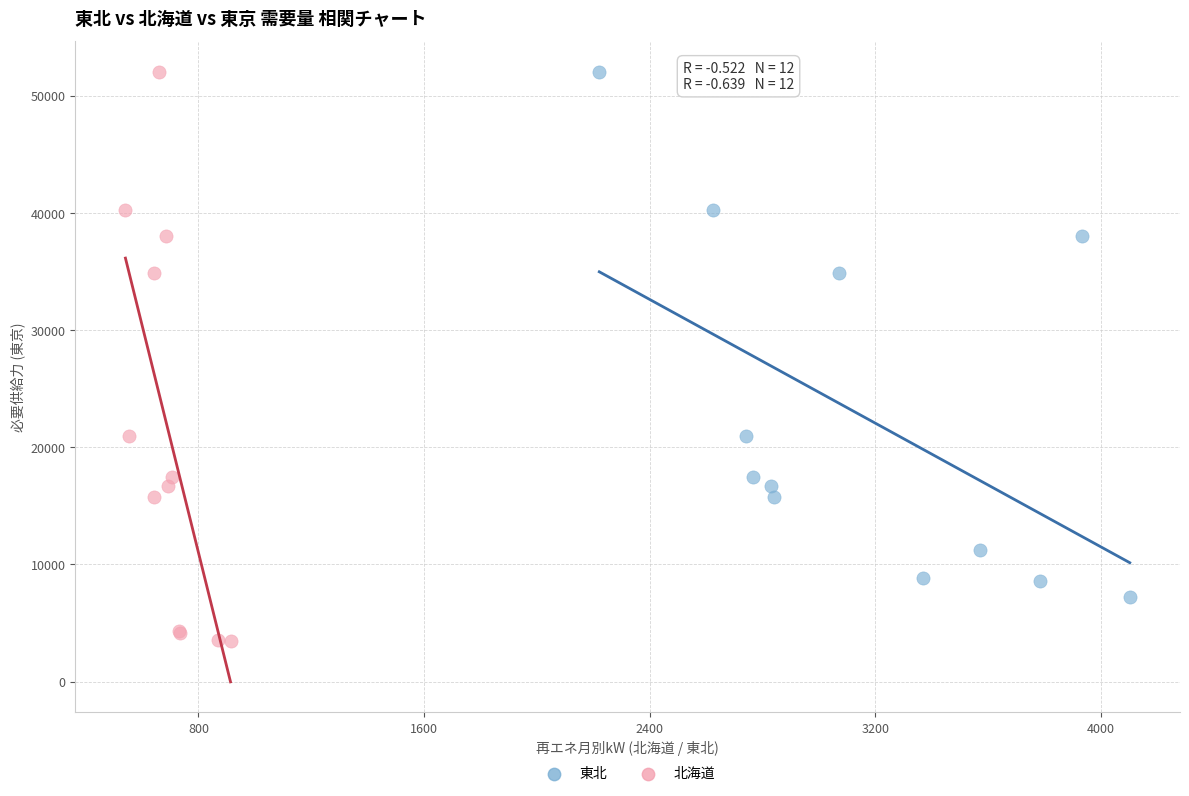

Which series has the largest Y range (max minus min)?

北海道